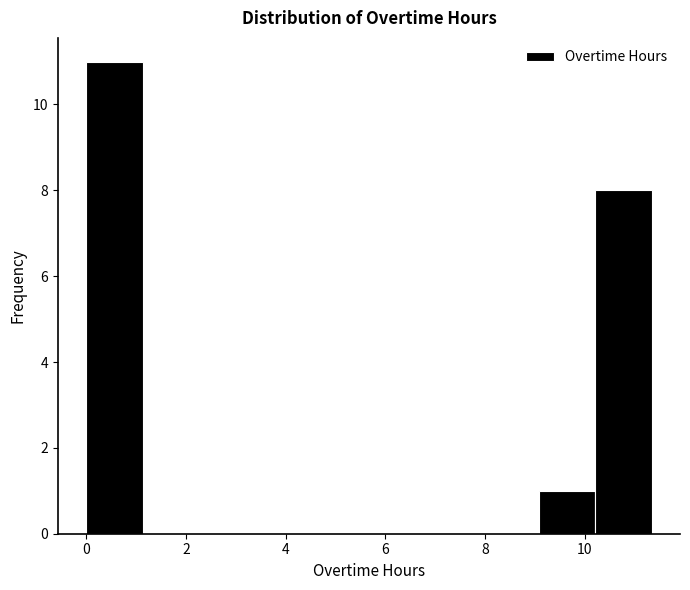

How tall is the bar that spans 9.0 to 10.2 on the x-axis? Neither the bar edges nor the heights are printed on the chart, so give them approximately, as read against the axes.

1